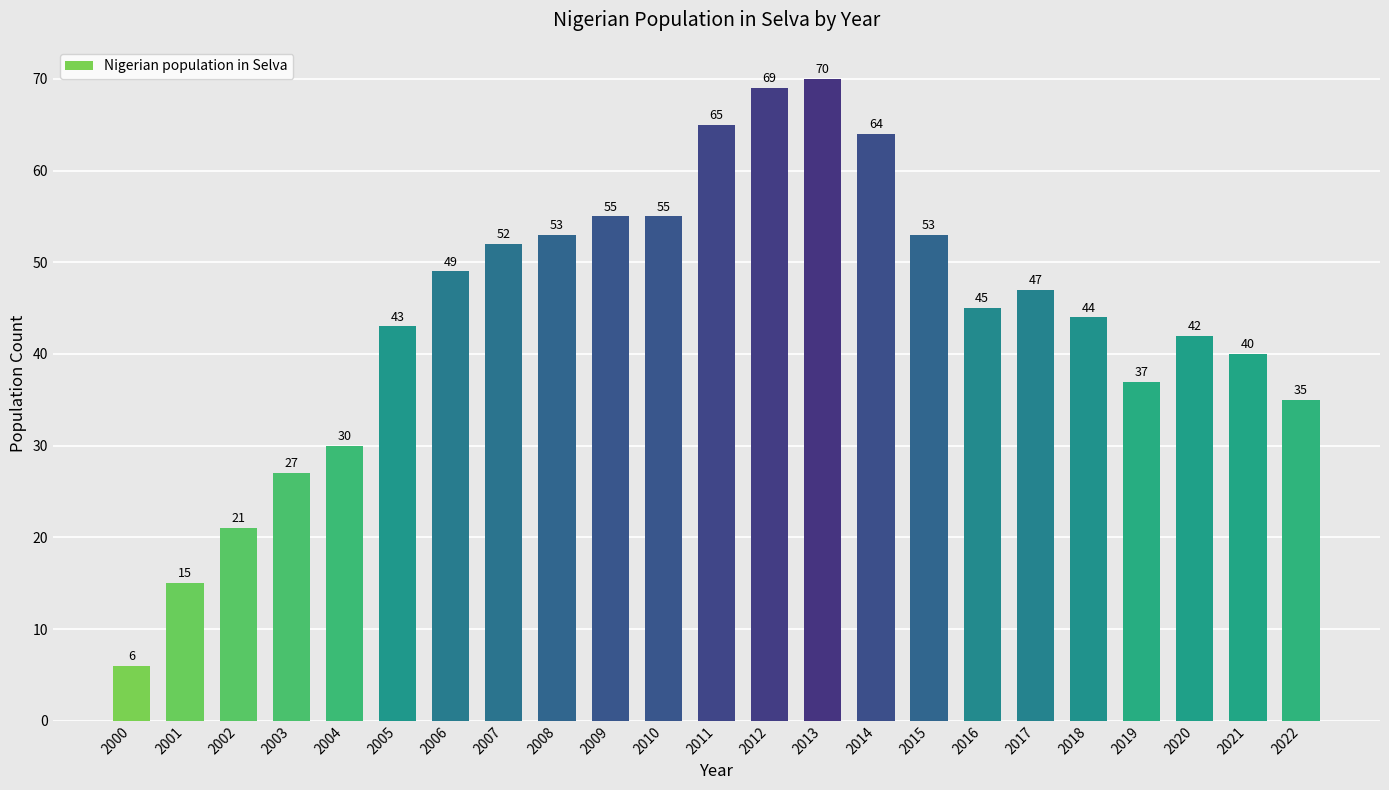

What is the ratio of the value at 2021 to the value at 2010?

0.7